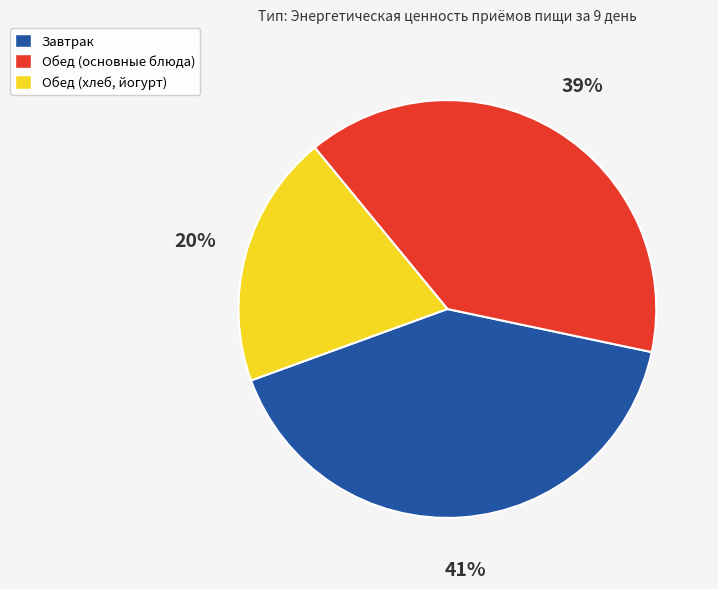

To the nearest percent, what portion does Завтрак represent?

41%